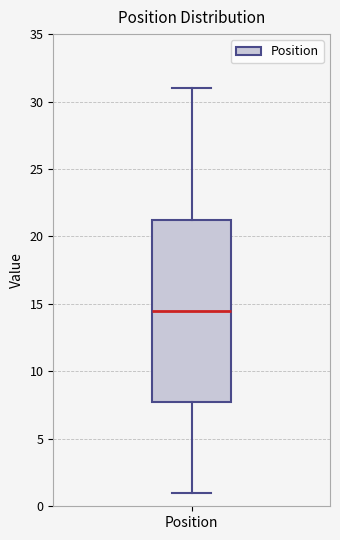

Transcribe this box plot: give where the median line is, the range the box spans, and where the two whiskers end, as read against the y-axis. The values are not printed on the chart, so give them approximately, as read against the axis.

median 14.5, box 8.0 to 21.5, whiskers 1.0 to 31.0